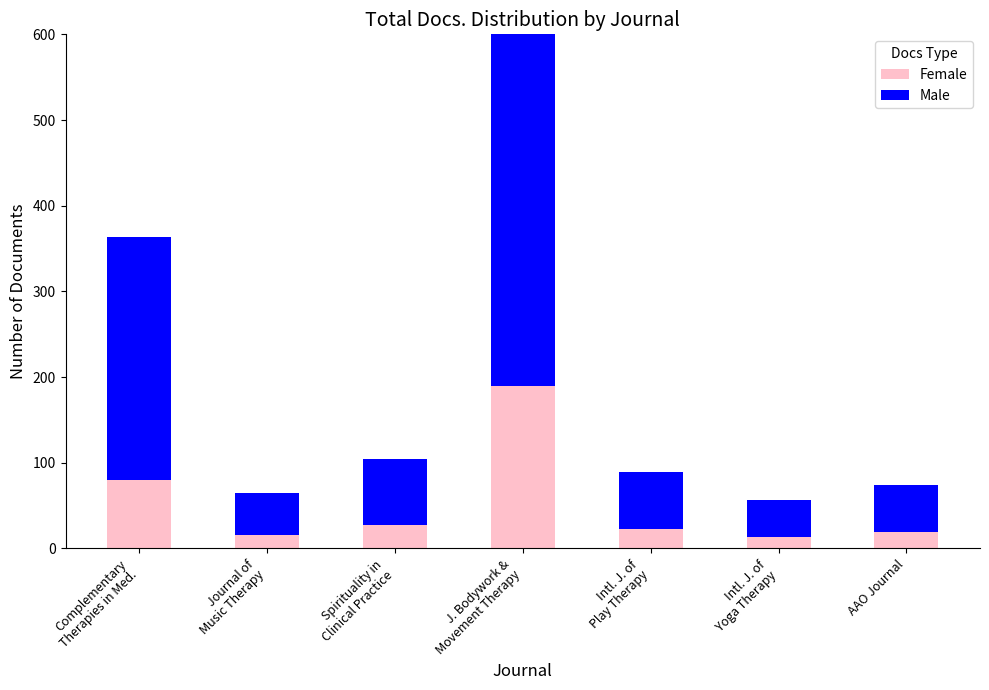

How many values in the Male series are below 66?

3